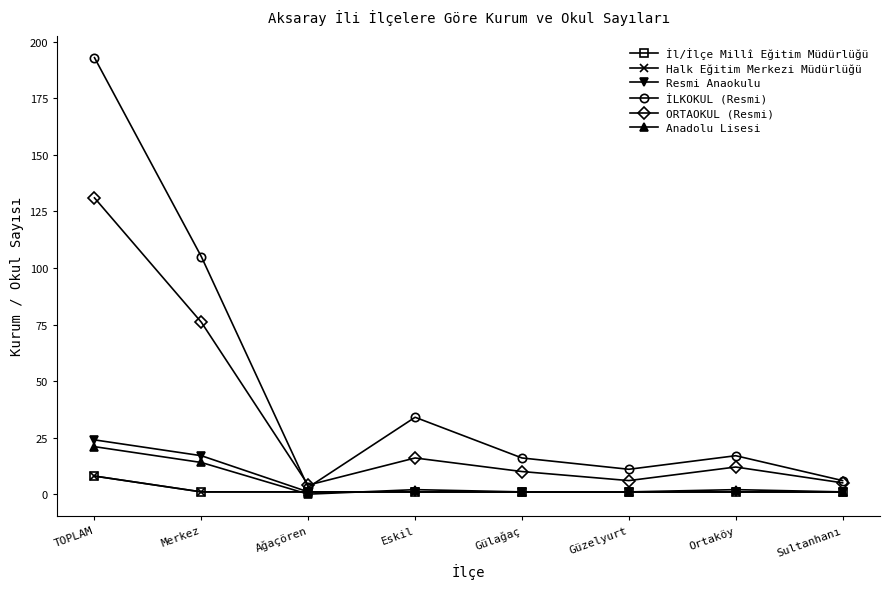

In ORTAOKUL (Resmi), how many points are higher than both neighbors (excluding endpoints)?

2